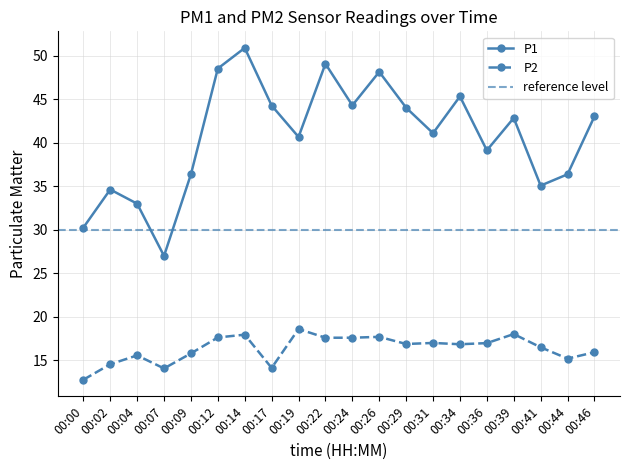

True or false: P1 has a value of 44.3 at 00:17.

True